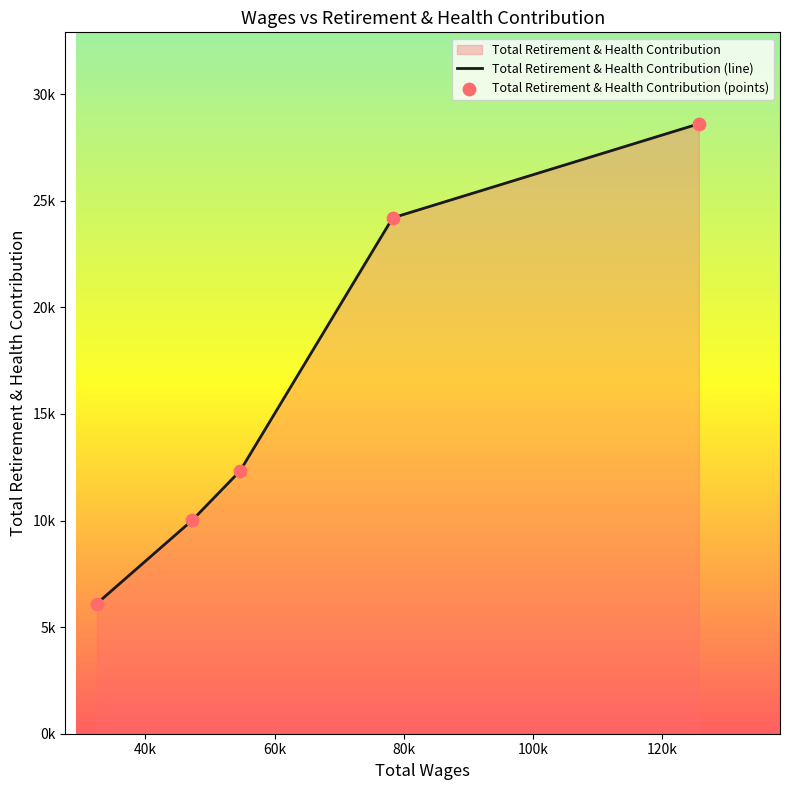

Which series has the largest total across all categories?

Total Retirement & Health Contribution (line)